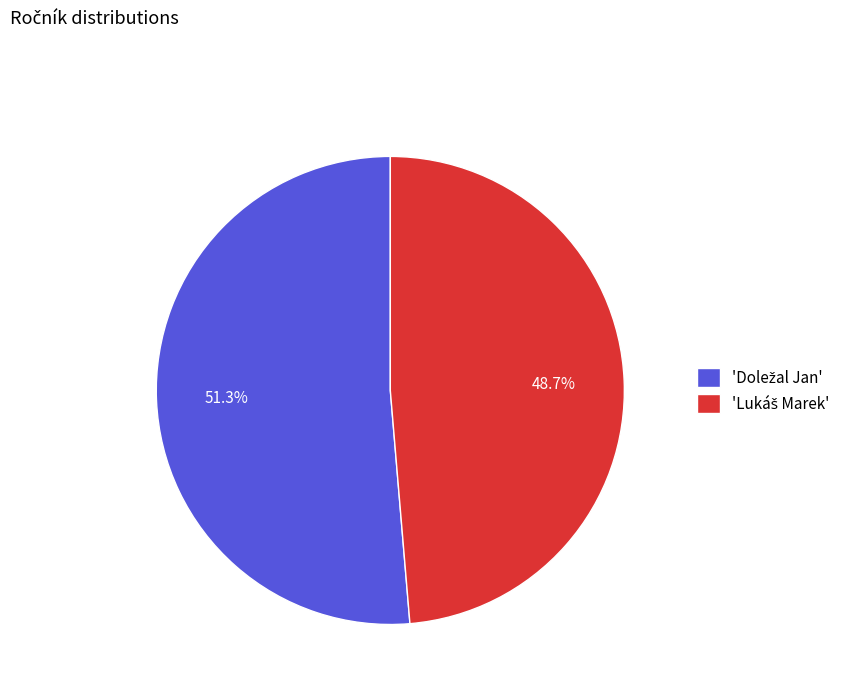

To the nearest percent, what is the average slice percentage?

50%